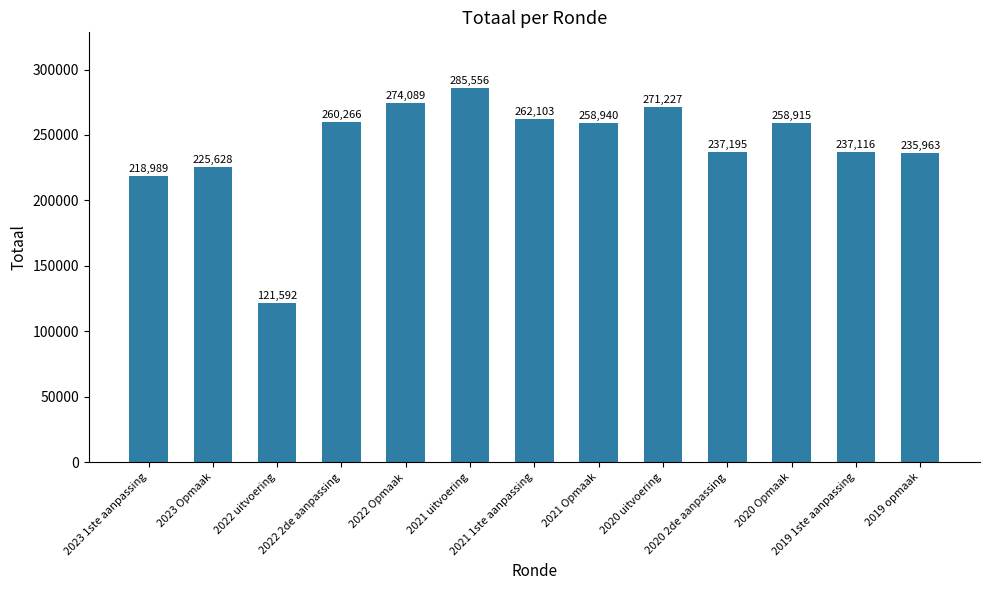

What is the smallest value displayed?

121592